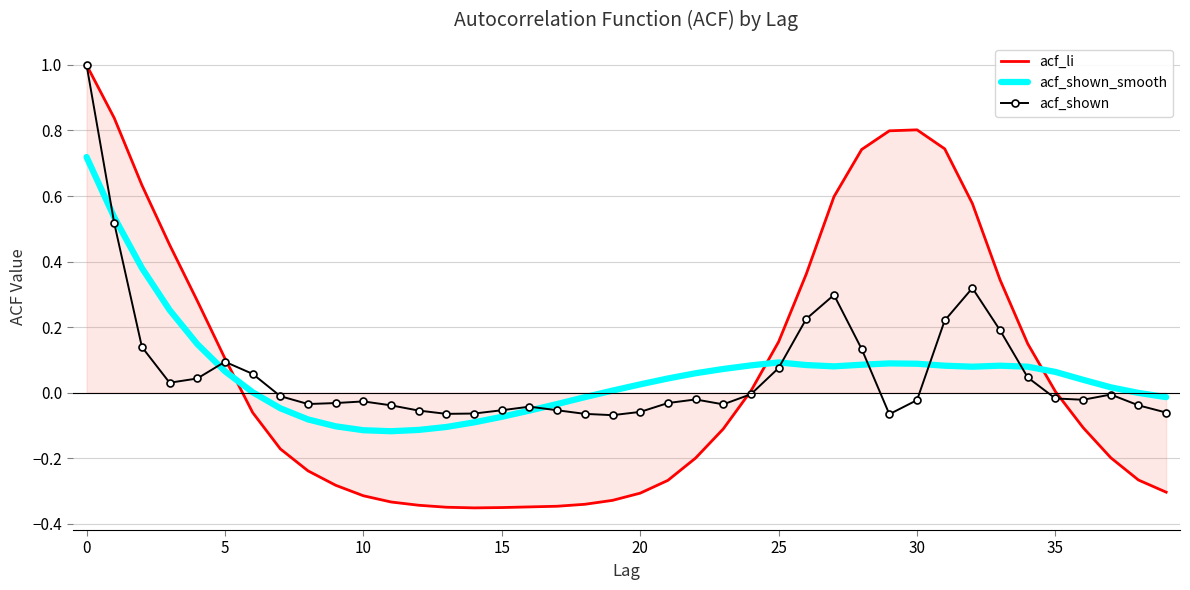

What is the difference between the second highest and minimum values in the acf_li series?

1.2